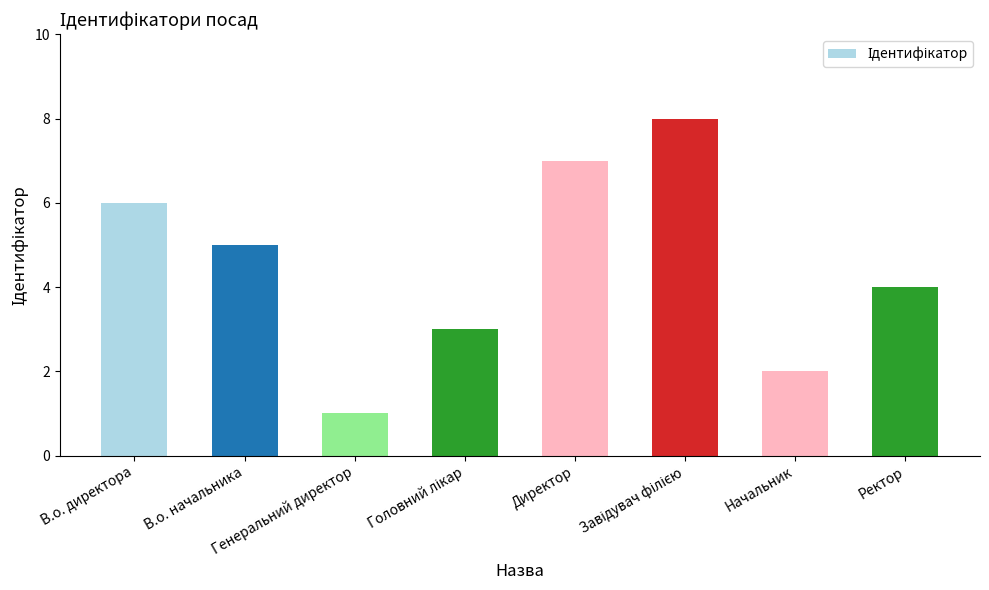

Reading left to right, what are all the values shown in this chart?

6	5	1	3	7	8	2	4